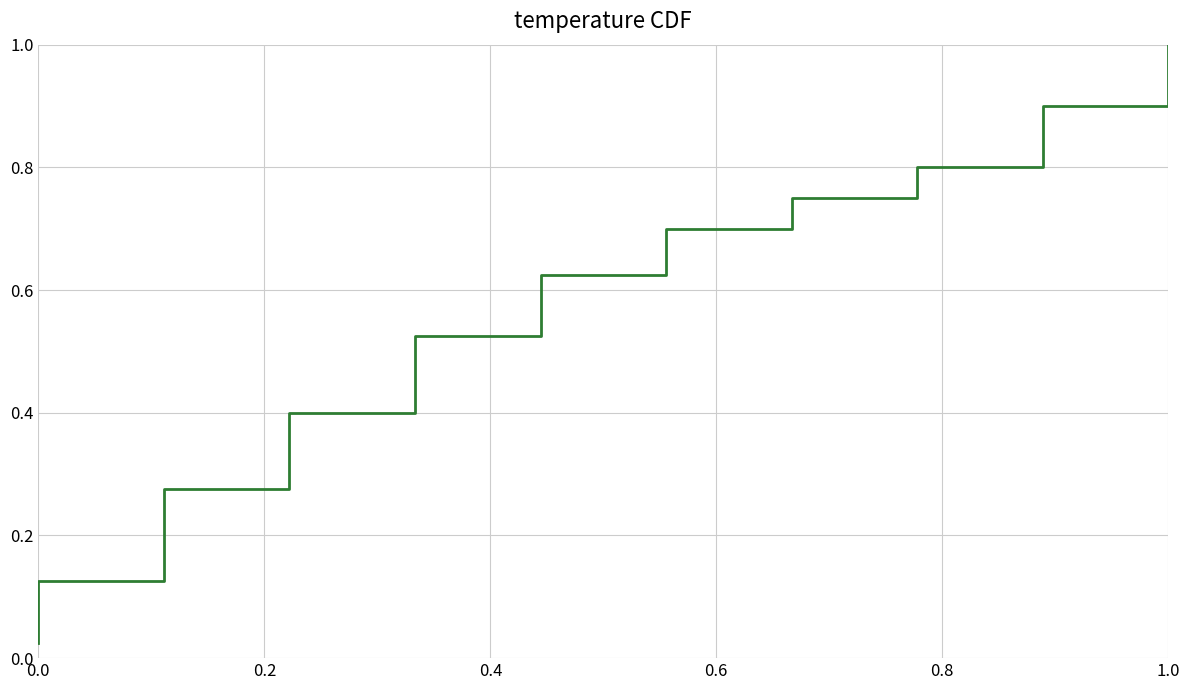

True or false: there are more than 1 points higher than both neighbors.

False